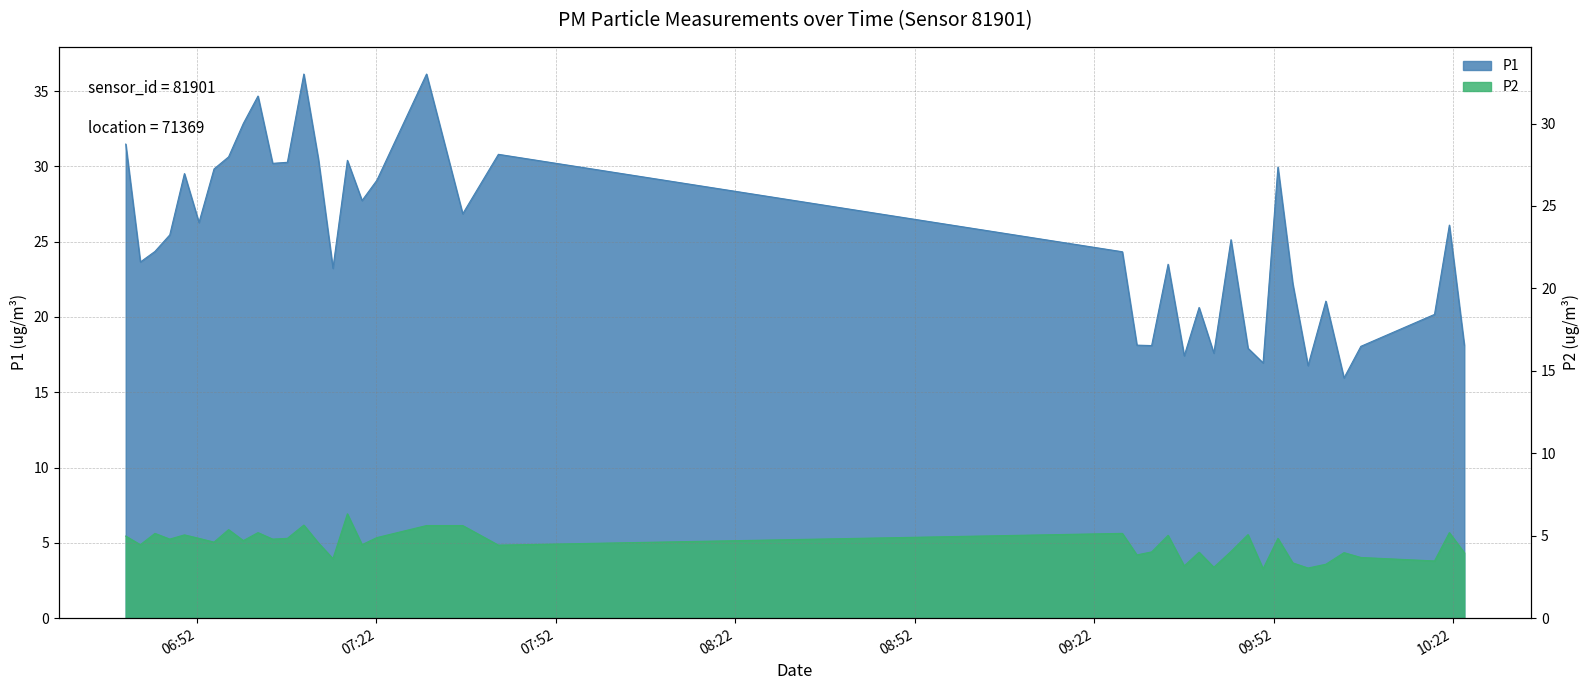

What is the difference between the highest and lowest values at 2023-11-19T06:44:57?

18.7